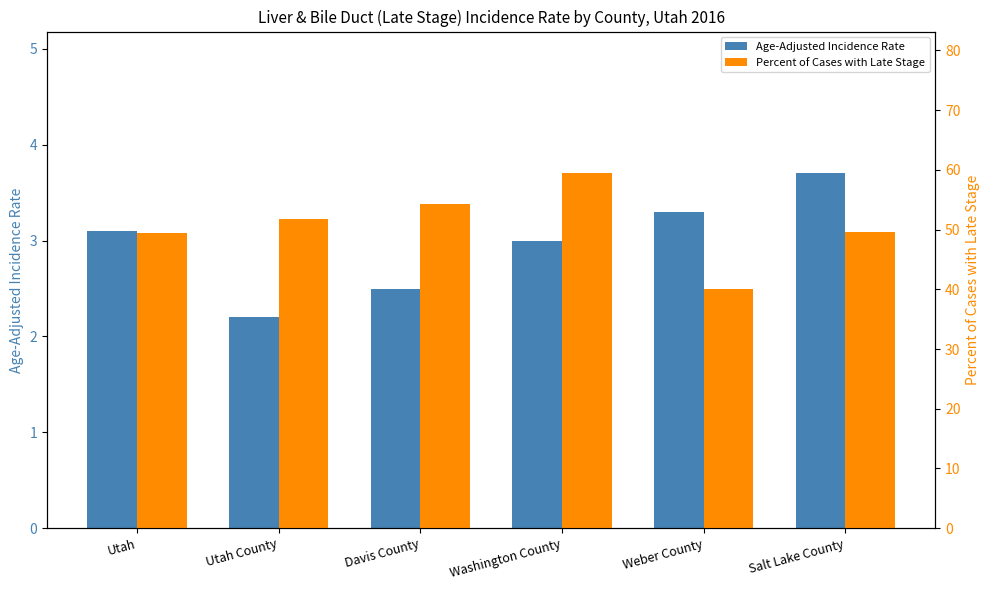

What is the difference between the maximum and second lowest values in the Age-Adjusted Incidence Rate series?

1.2